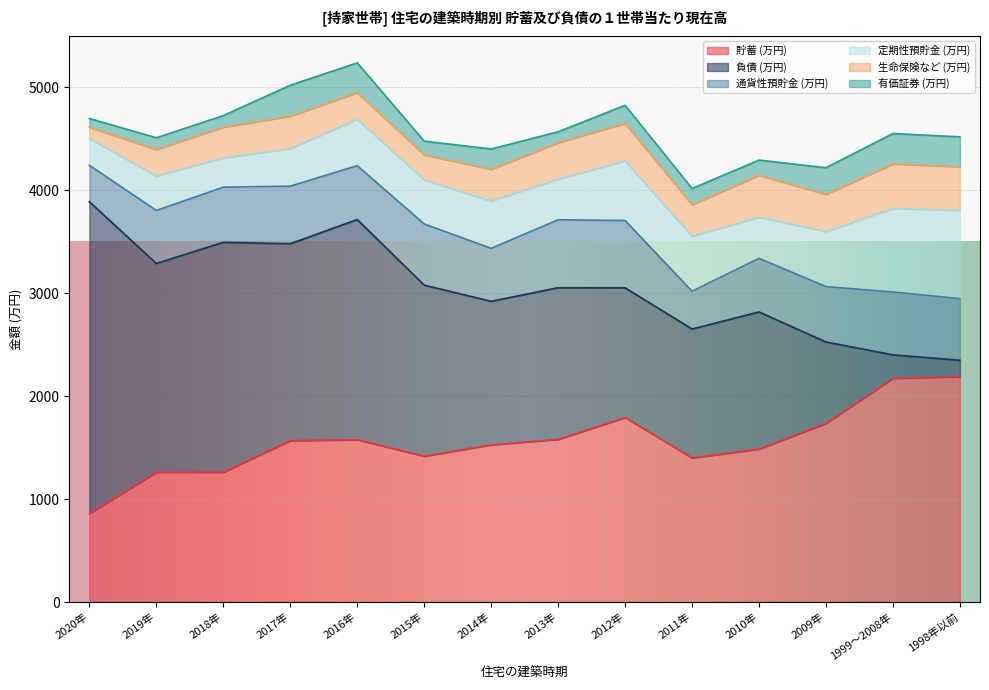

What is the average value of the 通貨性預貯金 (万円) series?

538